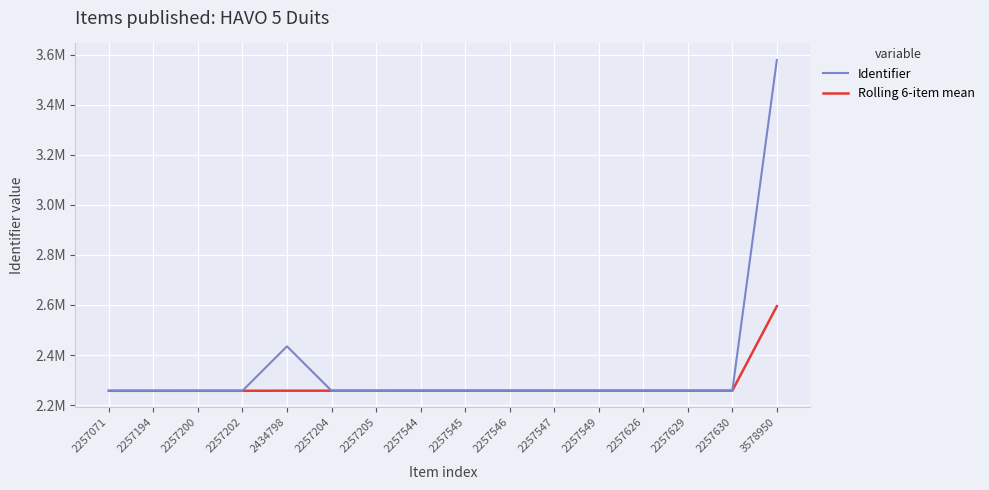

Does the chart display data point markers on the line(s)?

No